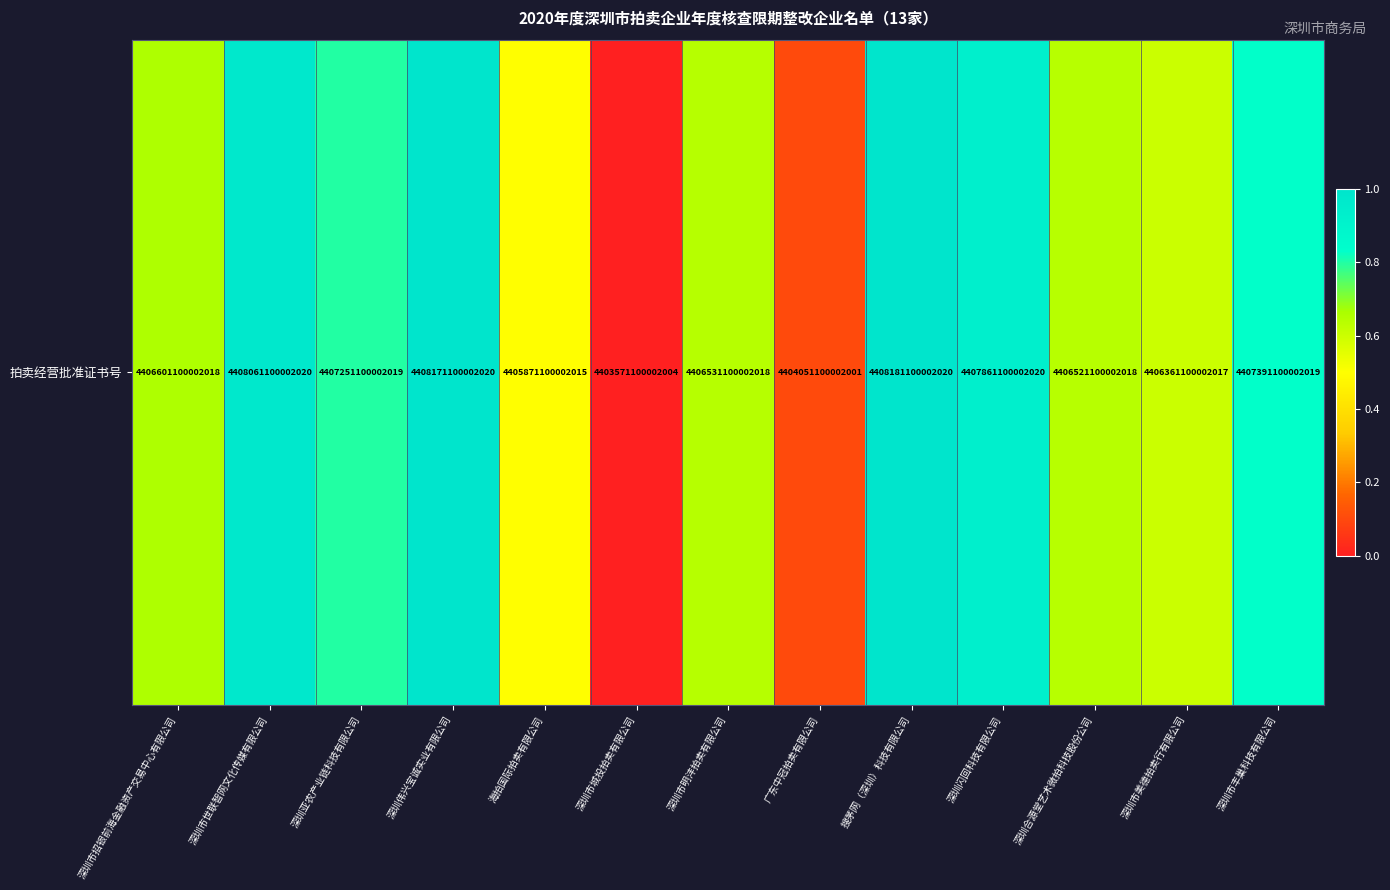

Which has a higher value, 深圳市明沣拍卖有限公司 or 深圳合源堂艺术微拍科技股份公司?

深圳市明沣拍卖有限公司